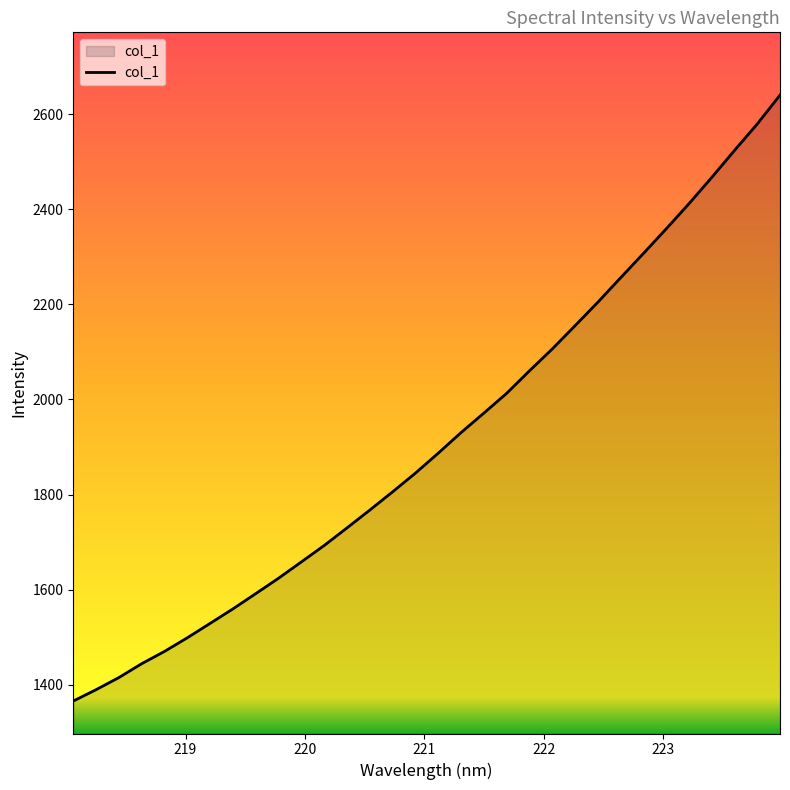

What is the maximum value shown in the chart?

2640.4